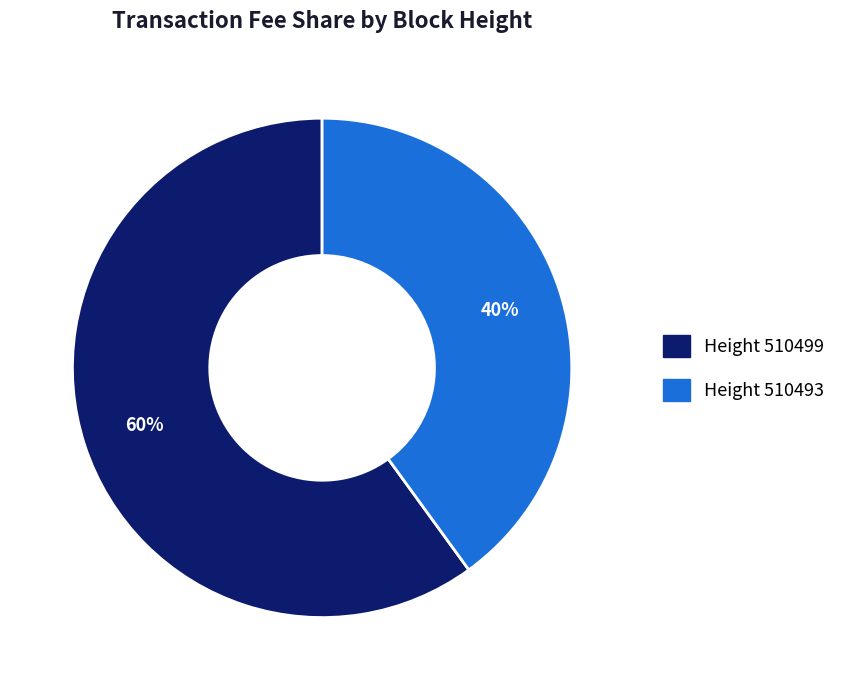

Is there a majority slice in this chart?

Yes